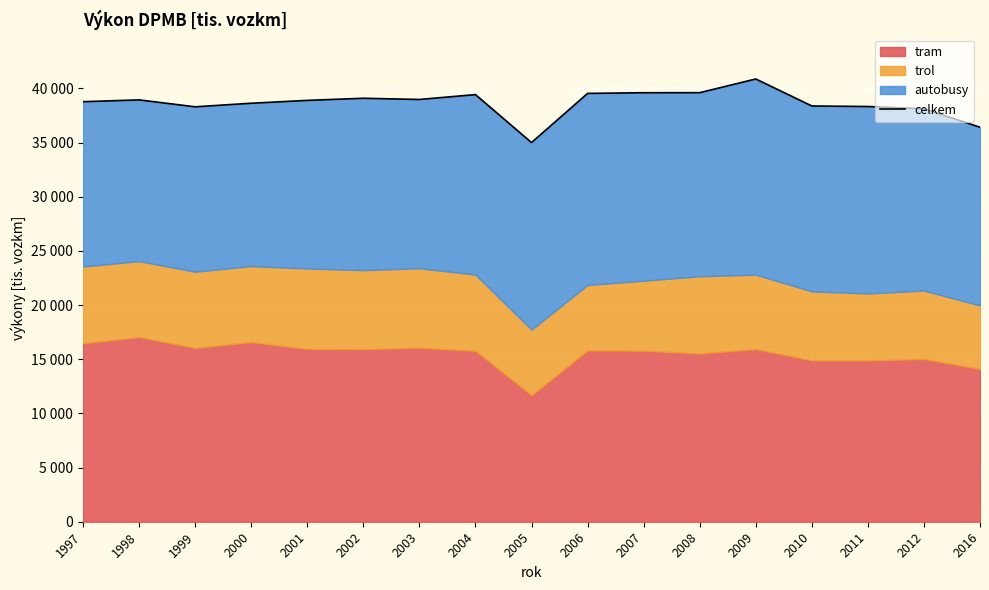

Between 1998 and 2004, which is larger?

2004